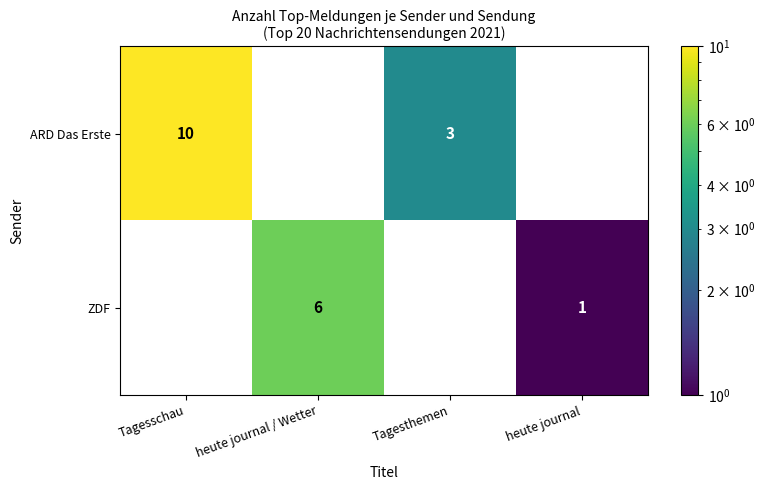

Reading left to right, transcribe all the data shown in this chart.

ARD Das Erste: Tagesschau=10	heute journal / Wetter=0	Tagesthemen=3	heute journal=0
ZDF: Tagesschau=0	heute journal / Wetter=6	Tagesthemen=0	heute journal=1